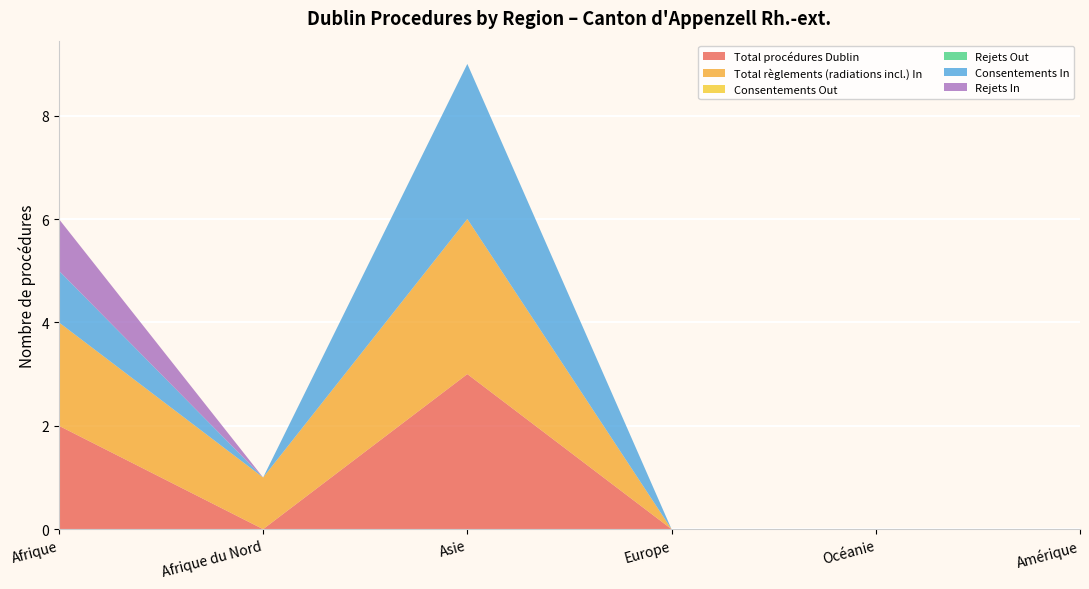

Reading left to right, list all the values displayed in this chart.

Total procédures Dublin: 2	0	3	0	0	0
Total règlements (radiations incl.) In: 2	1	3	0	0	0
Consentements Out: 0	0	0	0	0	0
Rejets Out: 0	0	0	0	0	0
Consentements In: 1	0	3	0	0	0
Rejets In: 1	0	0	0	0	0